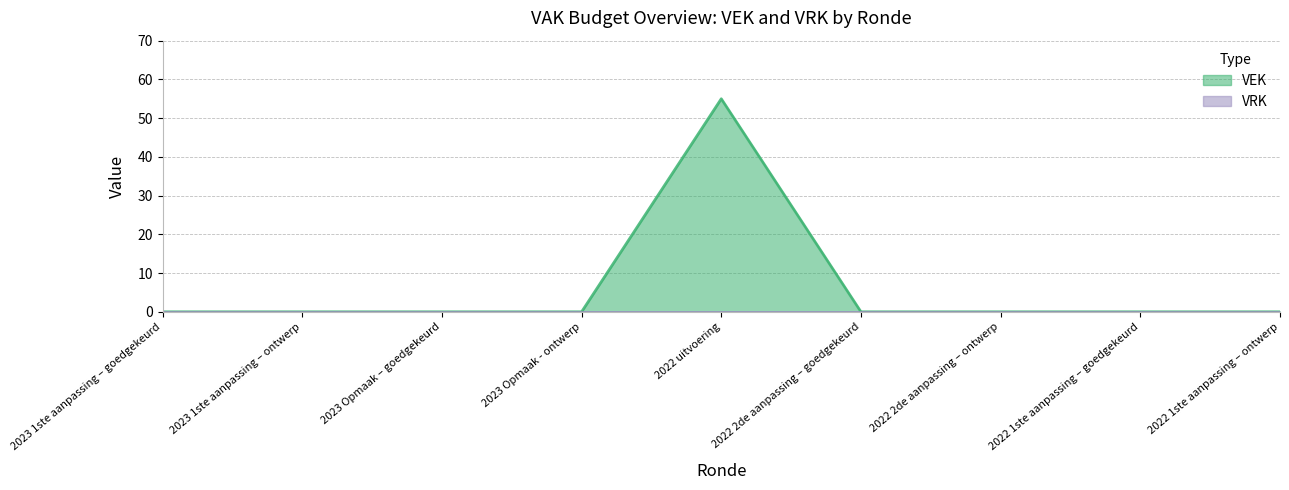

How many positive values are there?

1